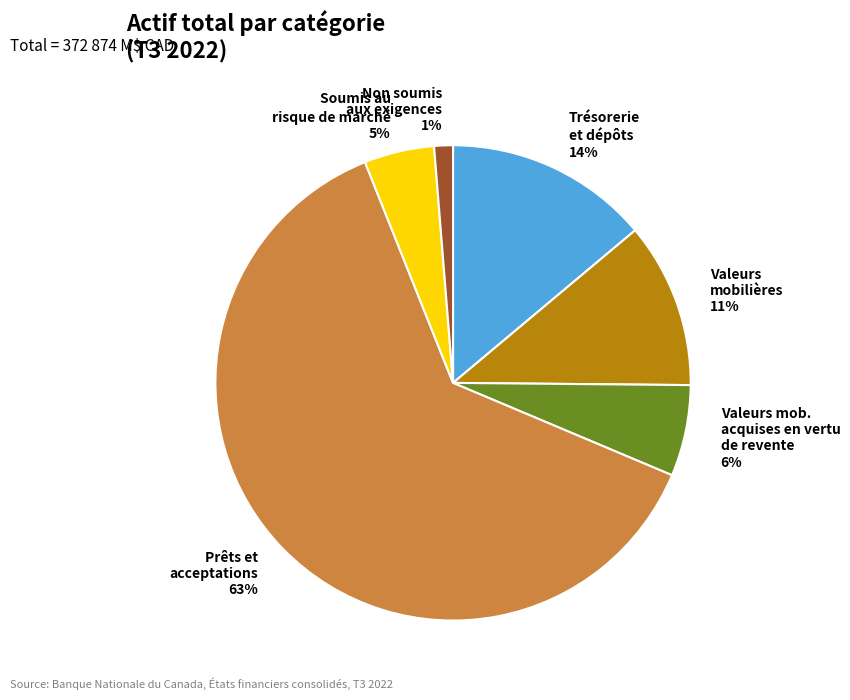

To the nearest percent, what percentage of the pie is Prêts et acceptations 63%?

63%